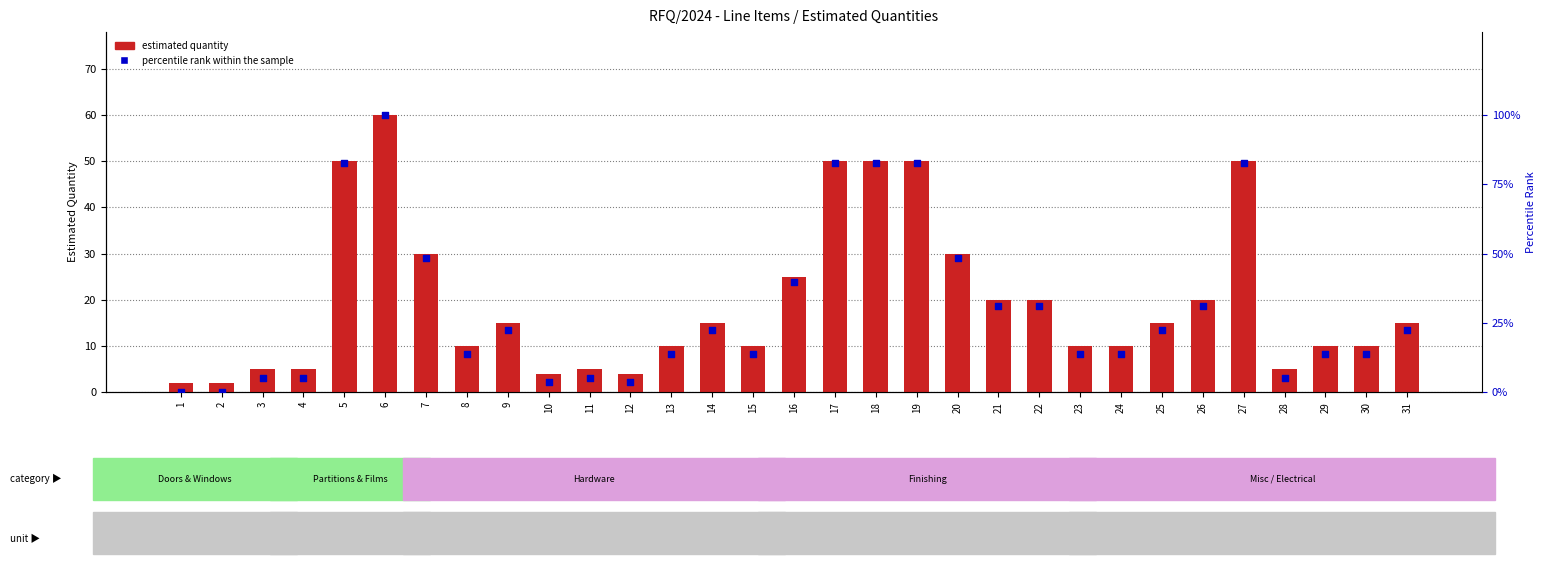

At how many categories does at least one series exceed 23?

12